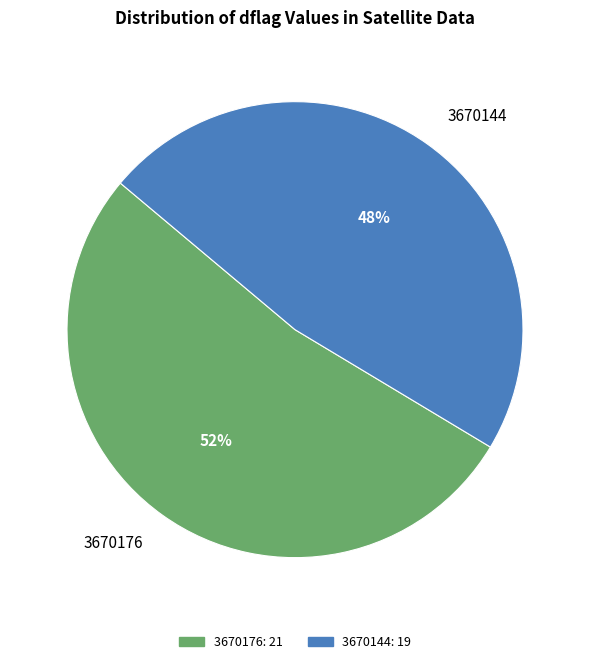

What is the largest slice in the pie chart?

3670176